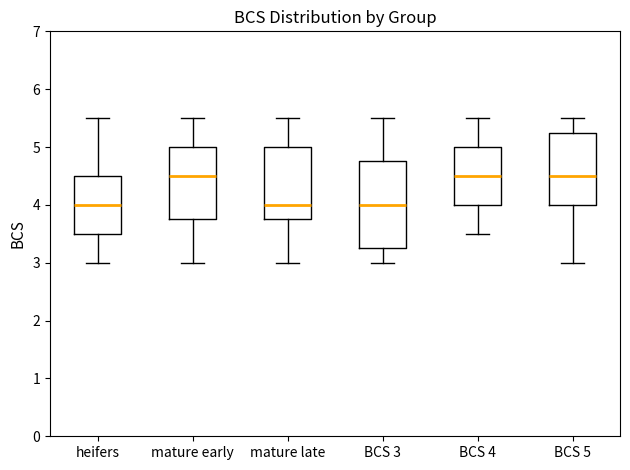

Where does the median line of the box for BCS 5 sit on the y-axis? The values are not printed on the chart, so give them approximately, as read against the axis.

4.5